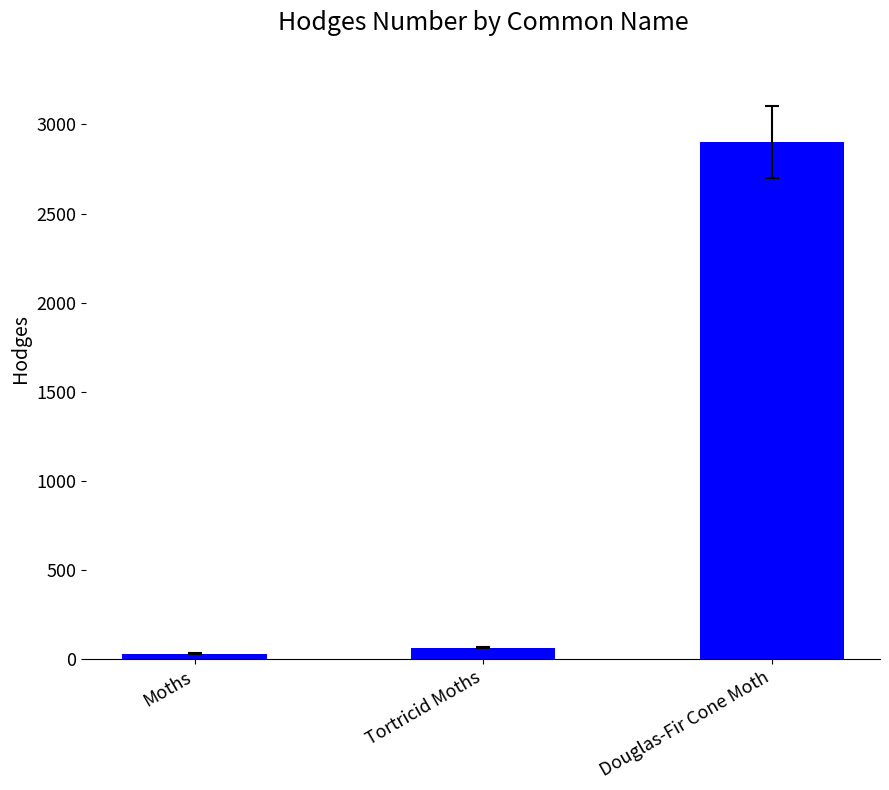

Where does the data first go above 62?

Tortricid Moths